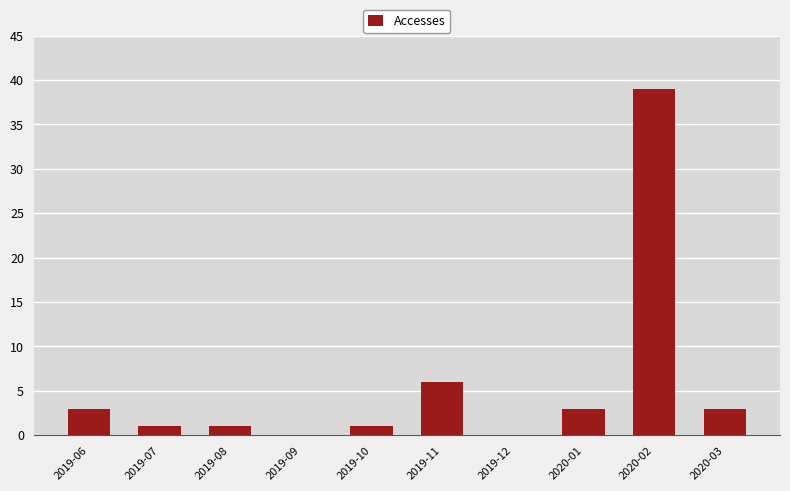

What is the ratio of the value at 2019-08 to the value at 2019-11?

0.2